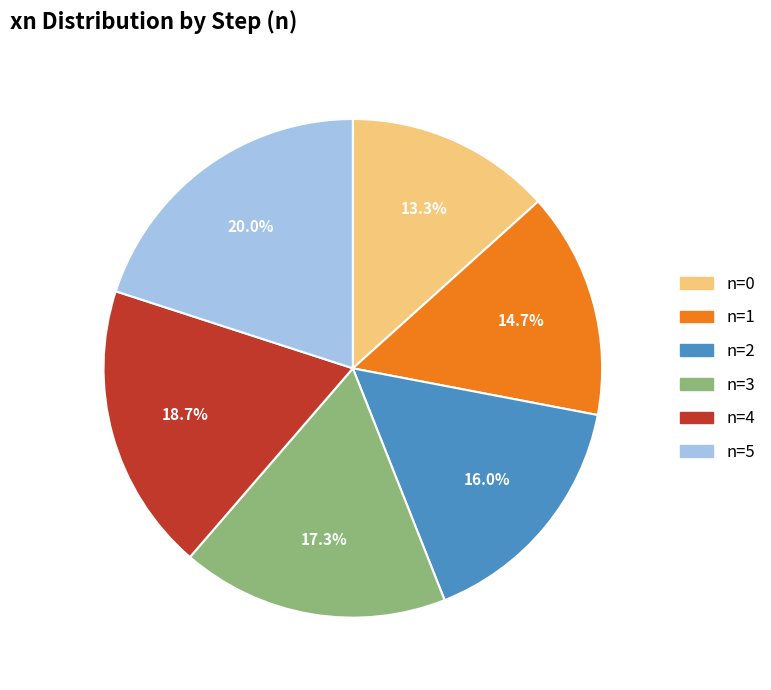

To the nearest percent, what is the average slice percentage?

17%